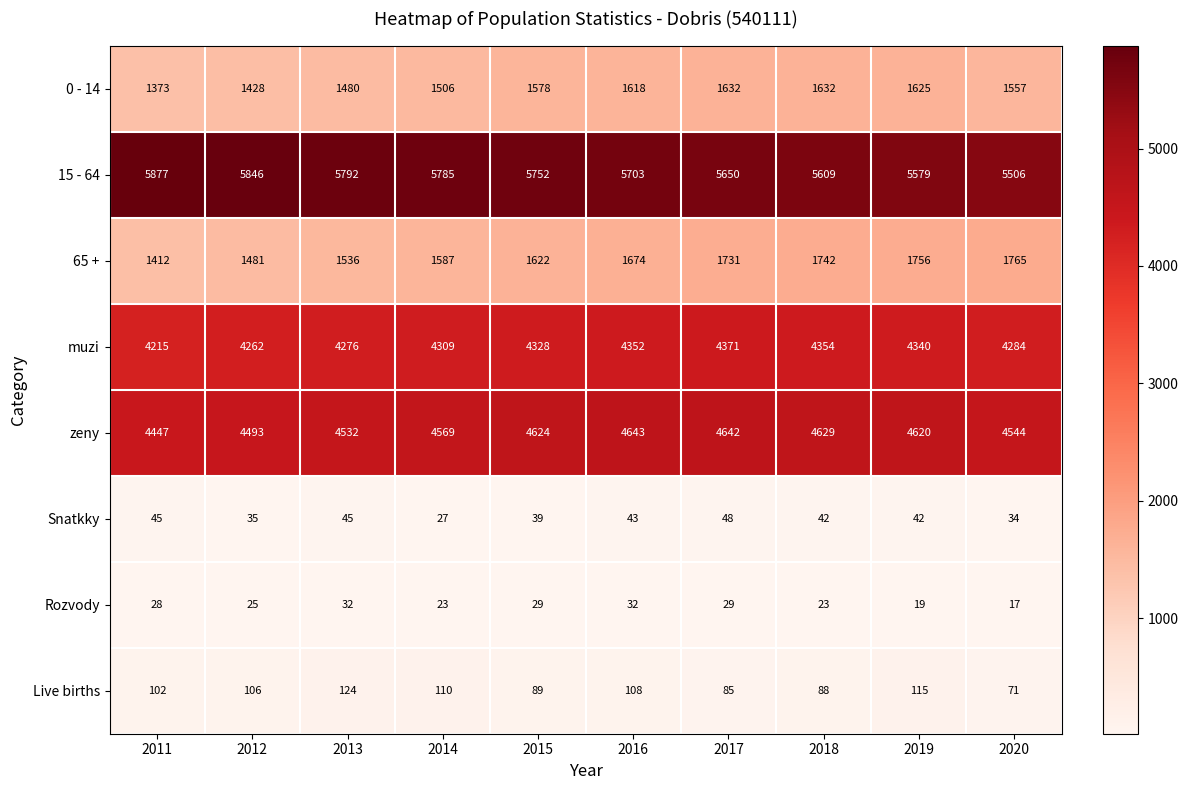

What is the difference between the maximum and minimum values in the Rozvody series?

15